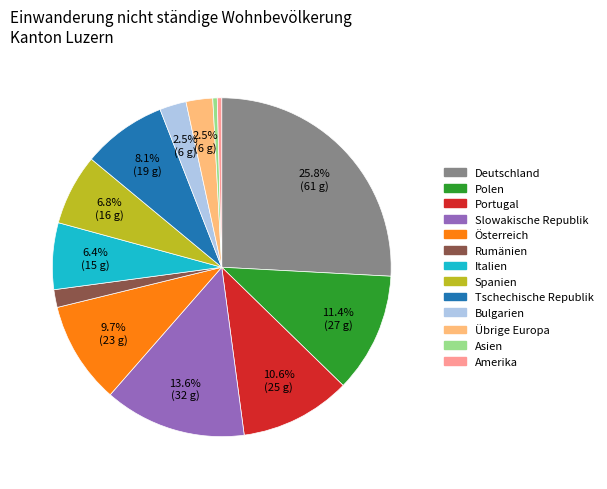

What is the largest slice in the pie chart?

Deutschland